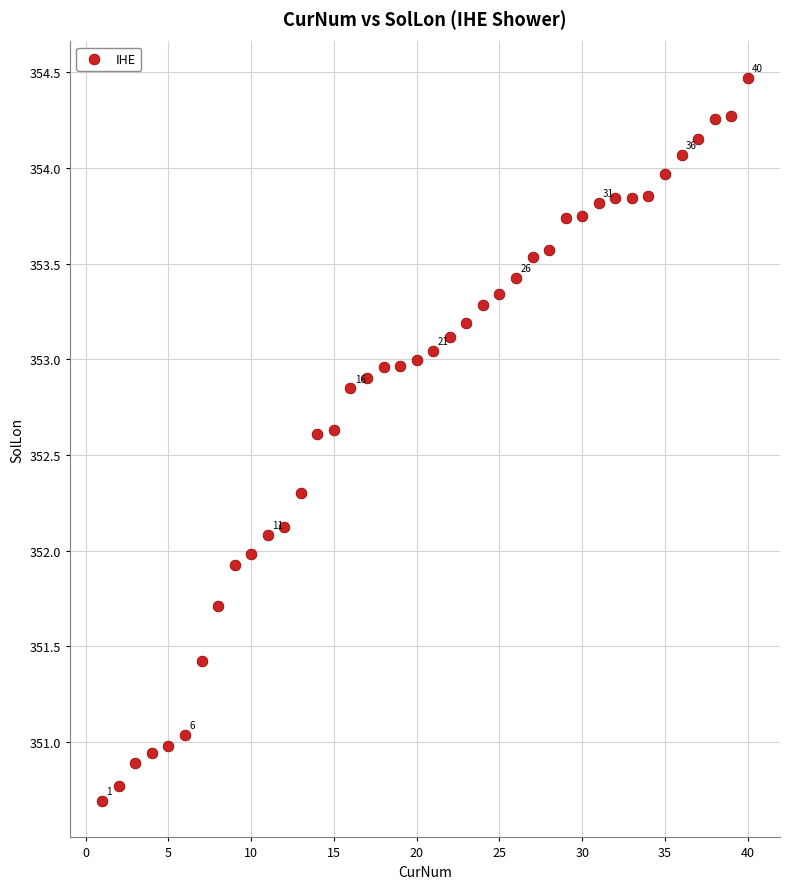

What is the range of Y values (max minus min)?

3.8